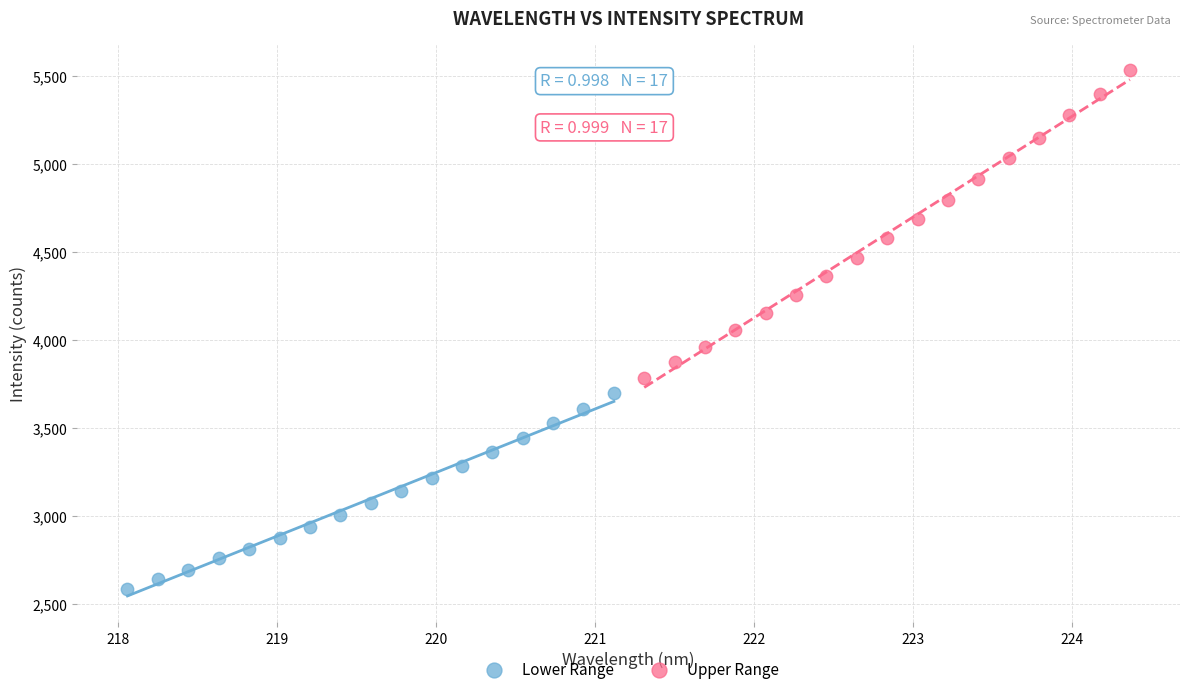

Which series contains the highest Y value?

Upper Range